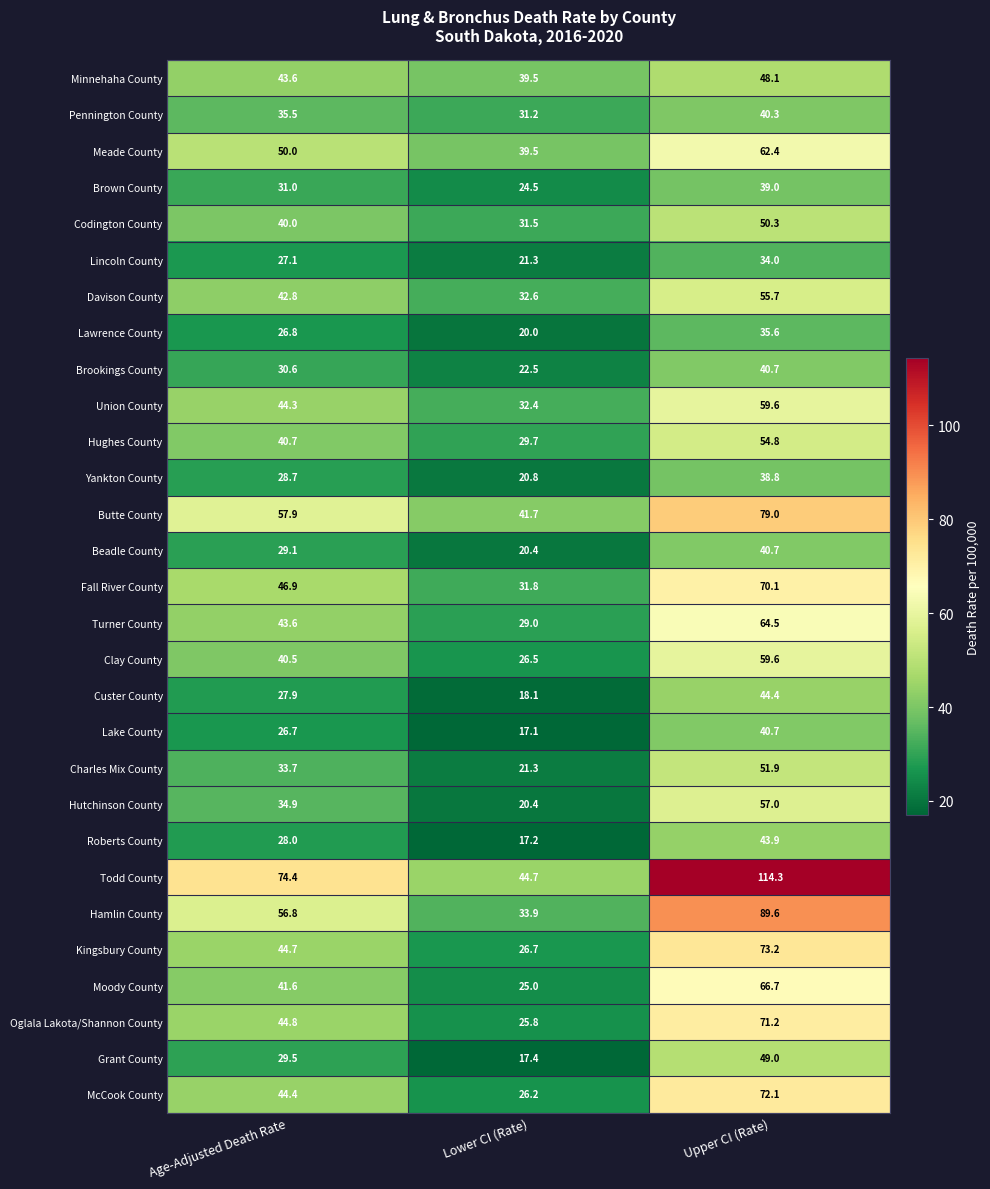

At which category is the sum across all series the highest?

Upper CI (Rate)